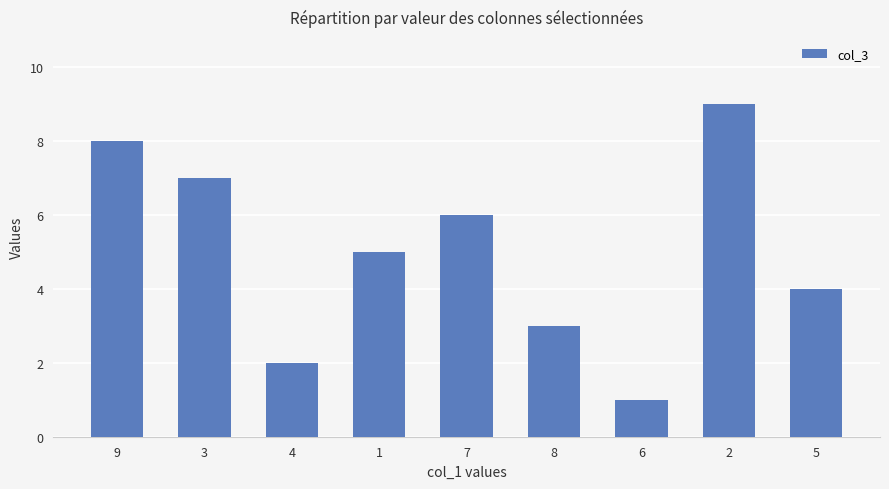

What is the difference between the maximum and minimum values?

8